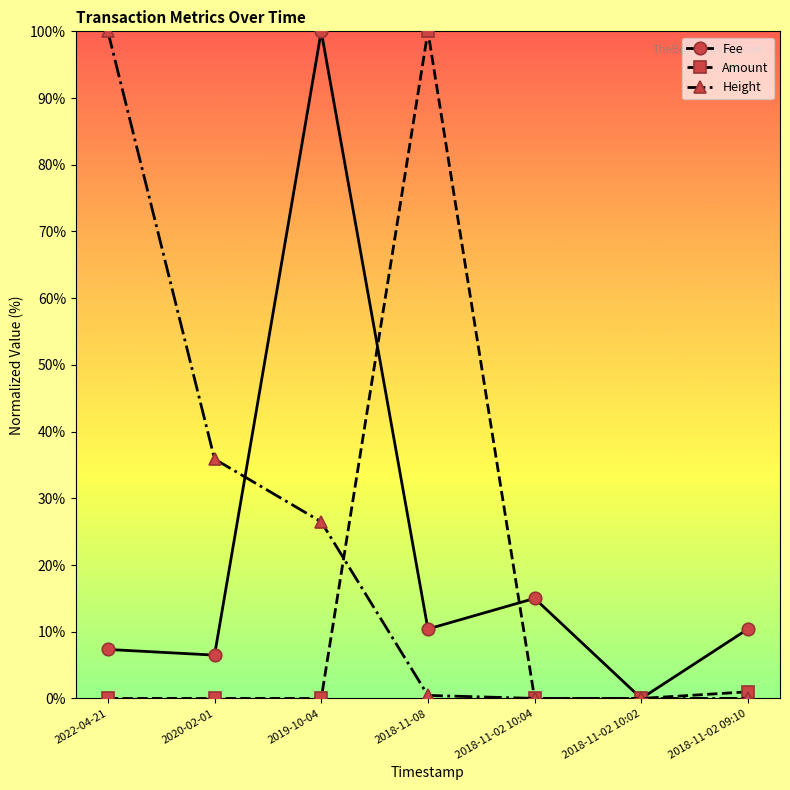

Is it true that Amount equals 1.0 at 2018-11-02 09:10?

True